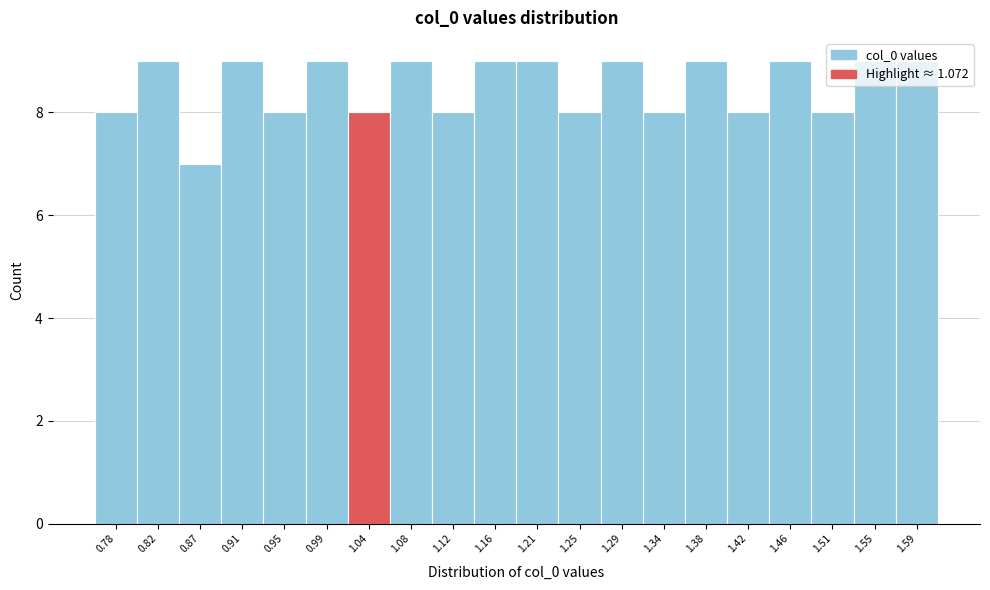

What is the ratio of the value at 1.12 to the value at 0.87?

1.1